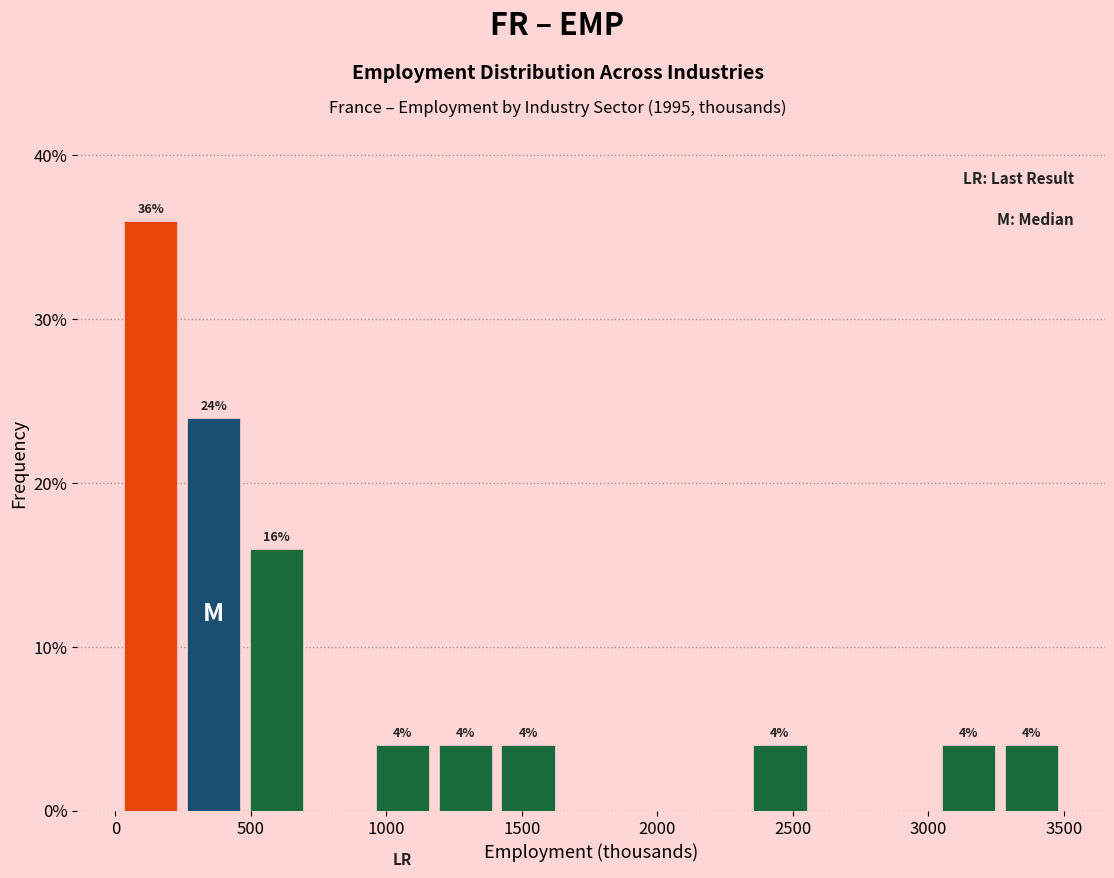

Which range on the x-axis has the tallest bar?

0 to 250